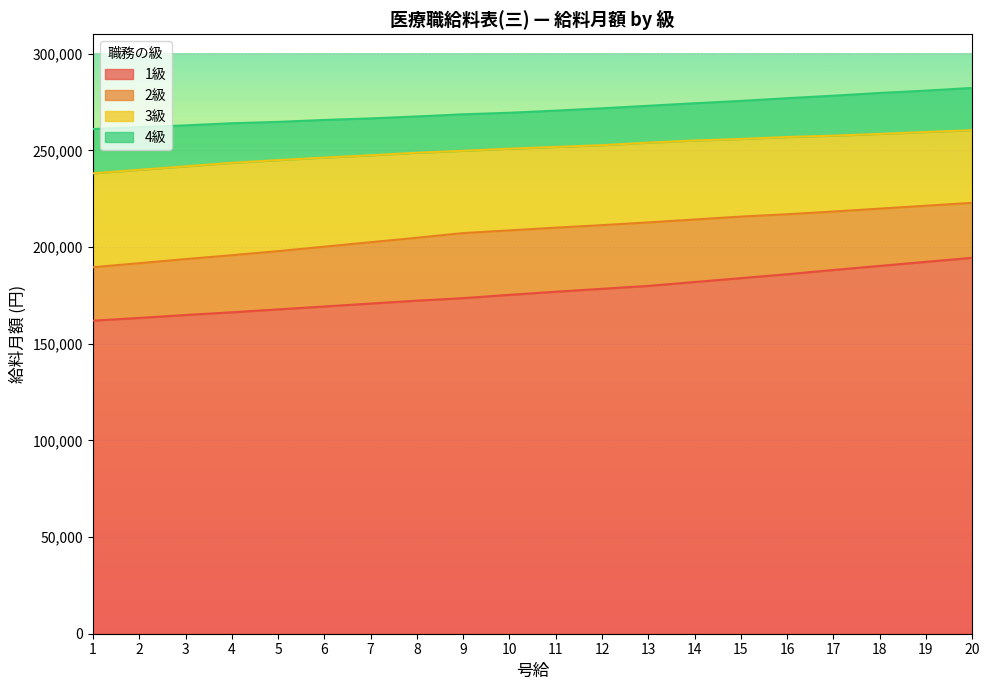

How many distinct data groups are displayed?

4